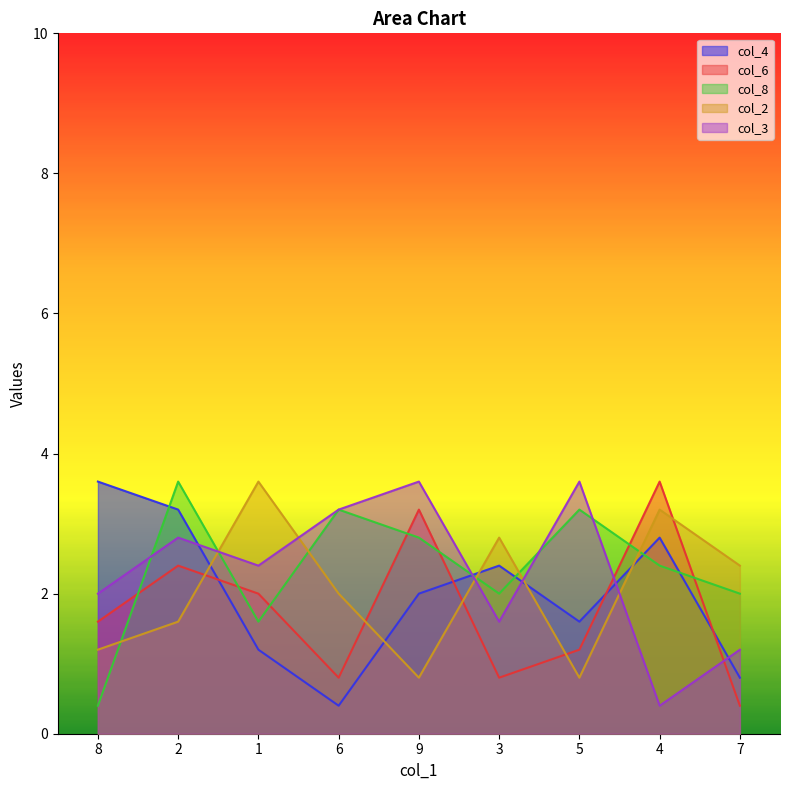

True or false: col_2 has a value of 0.3 at 5.

False